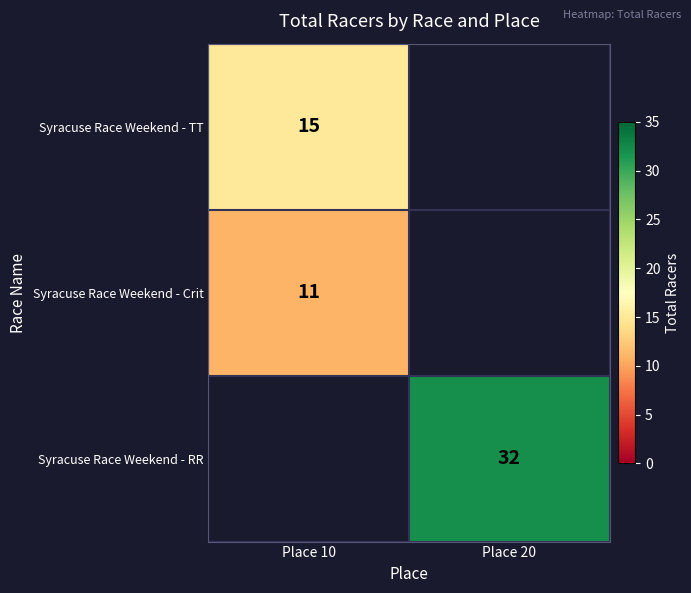

What is the spread (max minus min) of values at Place 10?

4.0